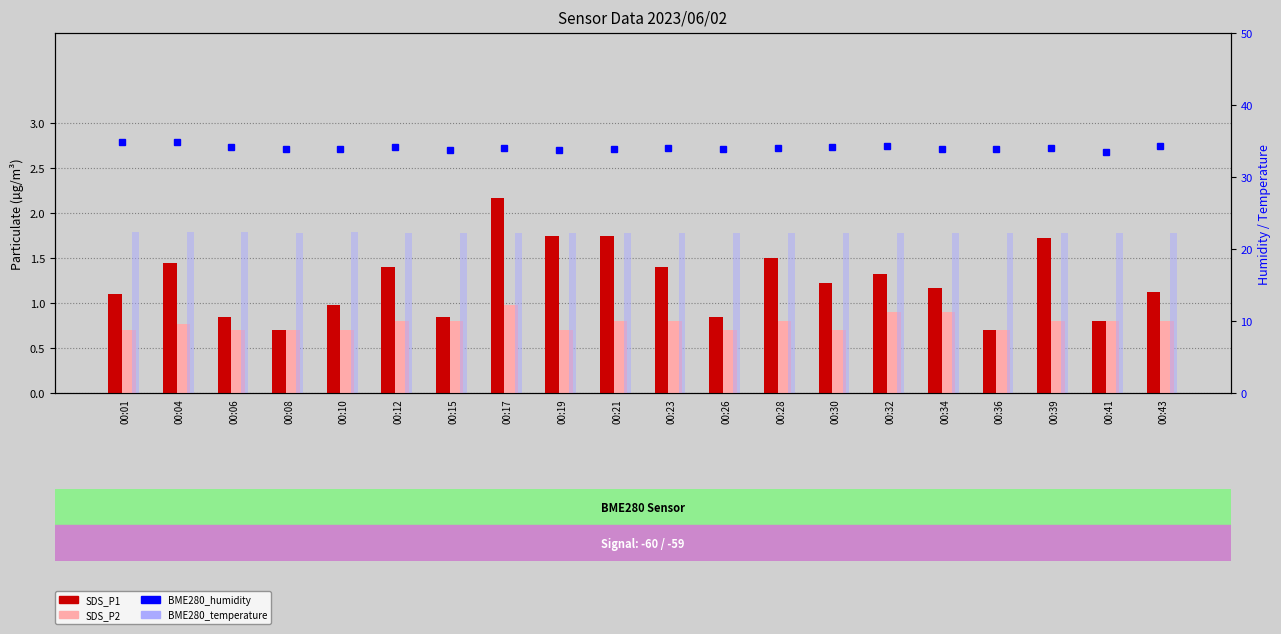

Which series has the widest spread of values?

SDS_P1